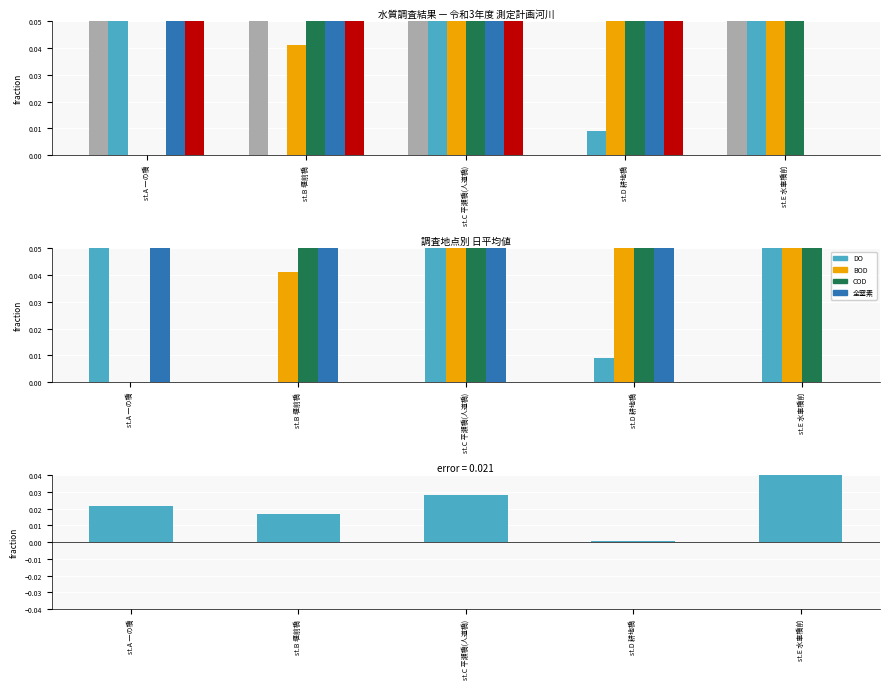

Which series has the largest total across all categories?

pH